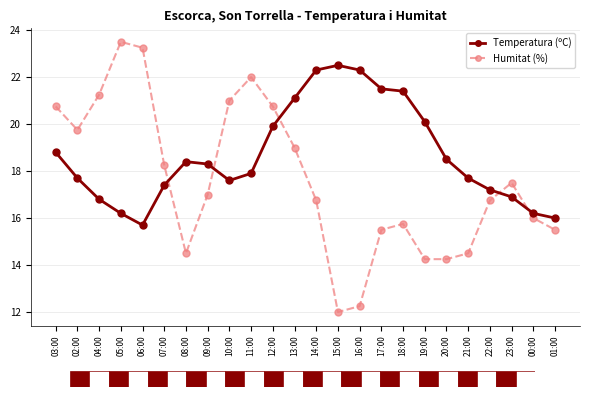

At which label does Temperatura (ºC) reach its minimum?

06:00